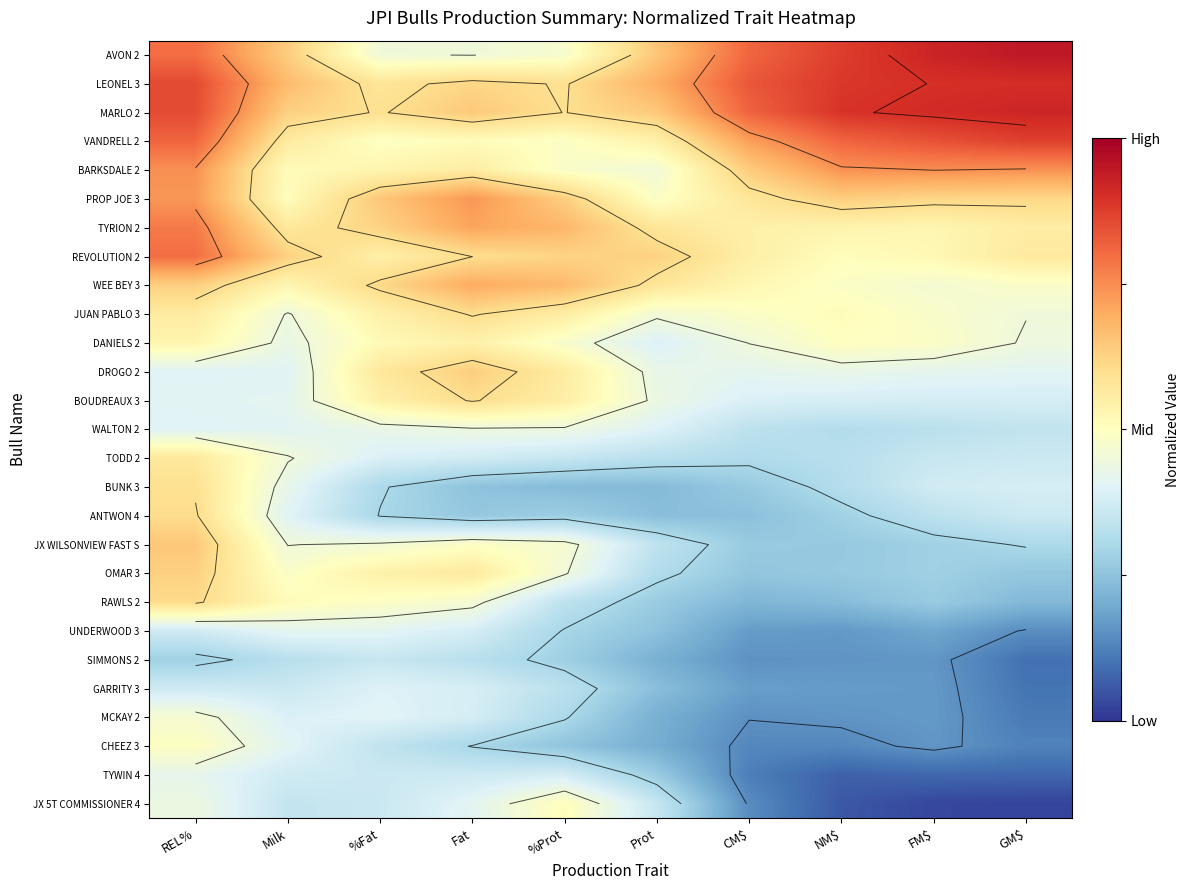

Is the value of OMAR 3 at FM$ greater than the value of MARLO 2 at %Fat?

No